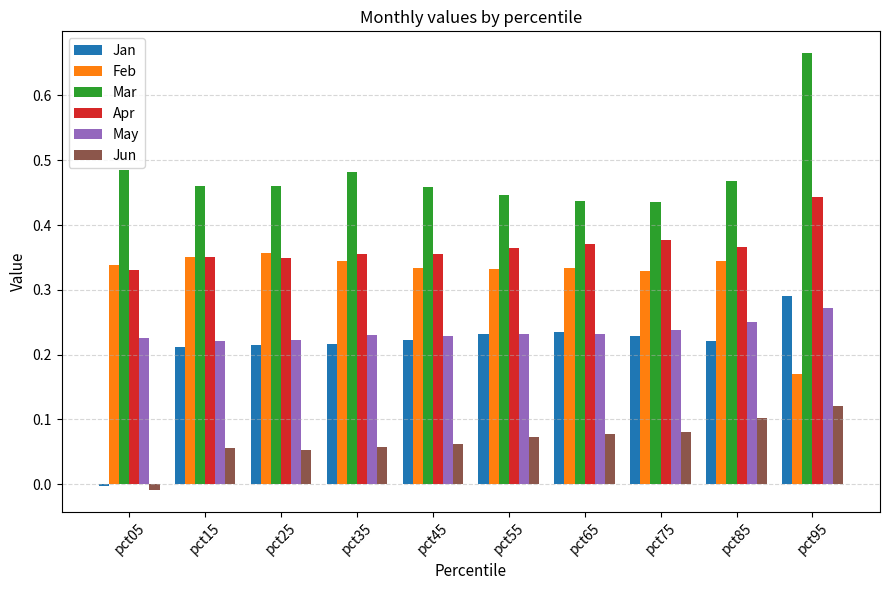

Which category has the highest value across all series?

pct95